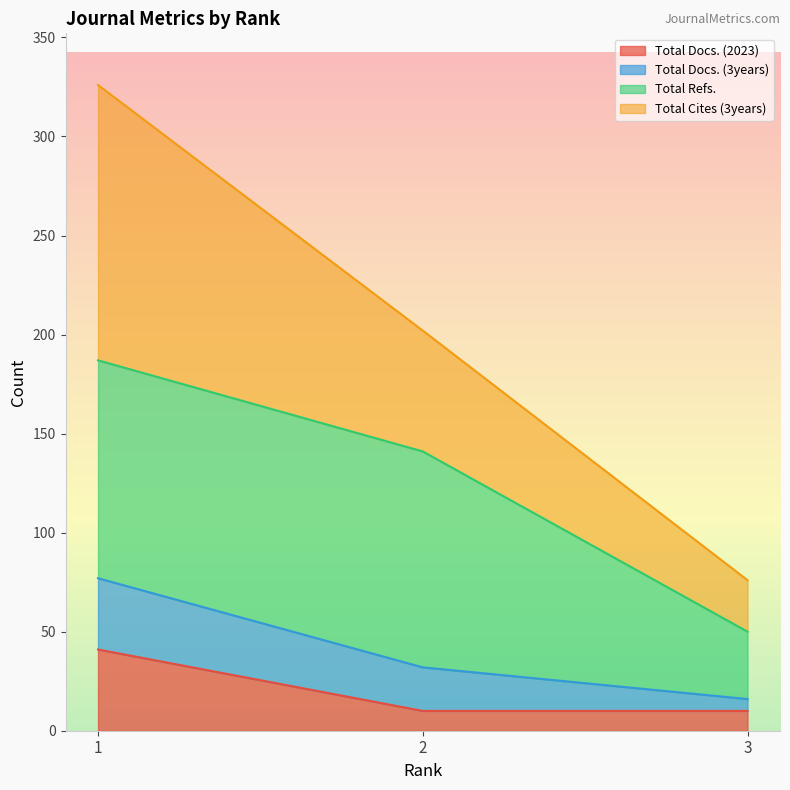

What is the value of the Total Docs. (2023) point at the 3rd from the left?

10